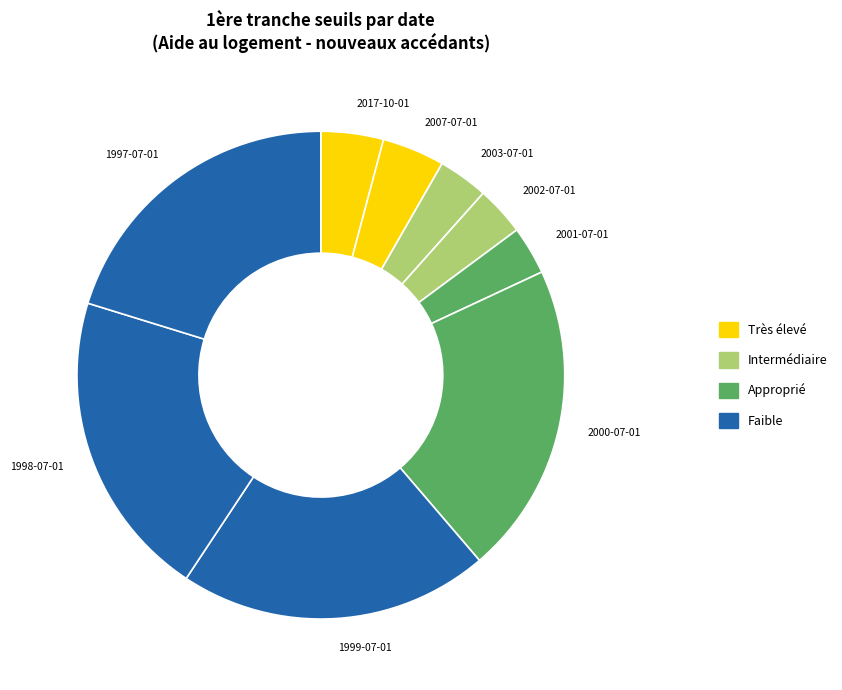

Which has a higher value, 2001-07-01 or 2007-07-01?

2007-07-01